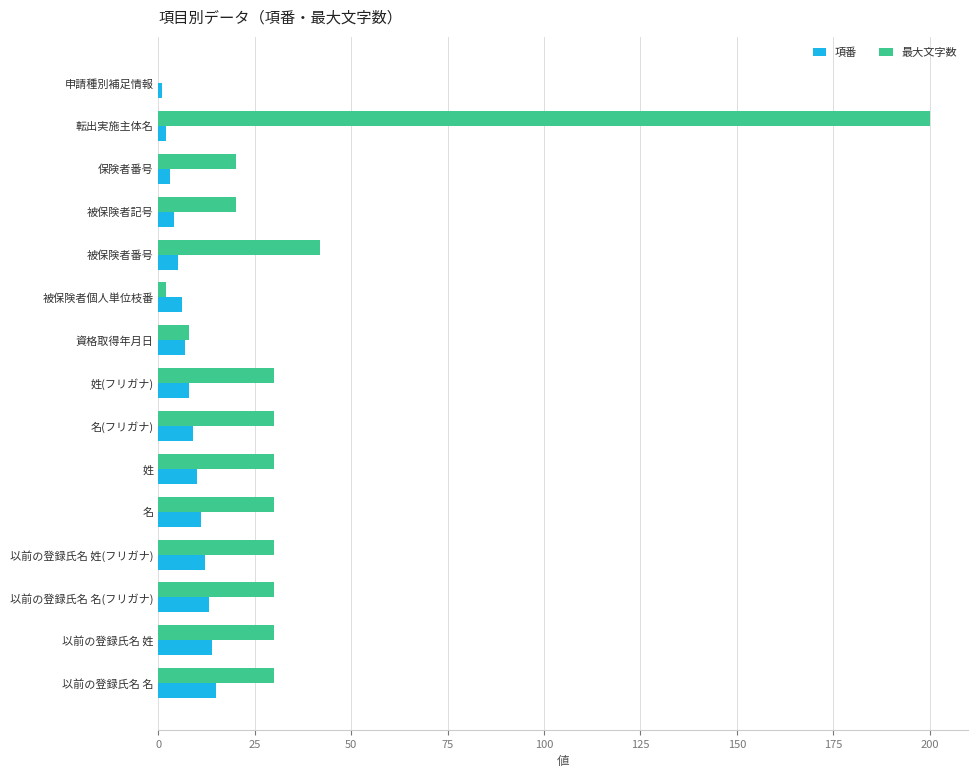

What are all the series names shown in the legend?

項番, 最大文字数